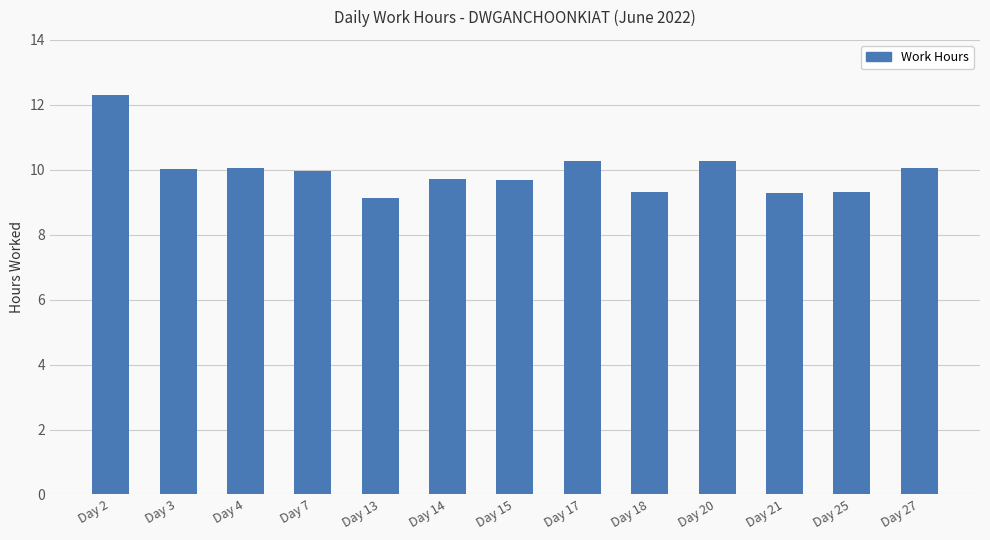

Which category has the lowest value across all series?

Day 13